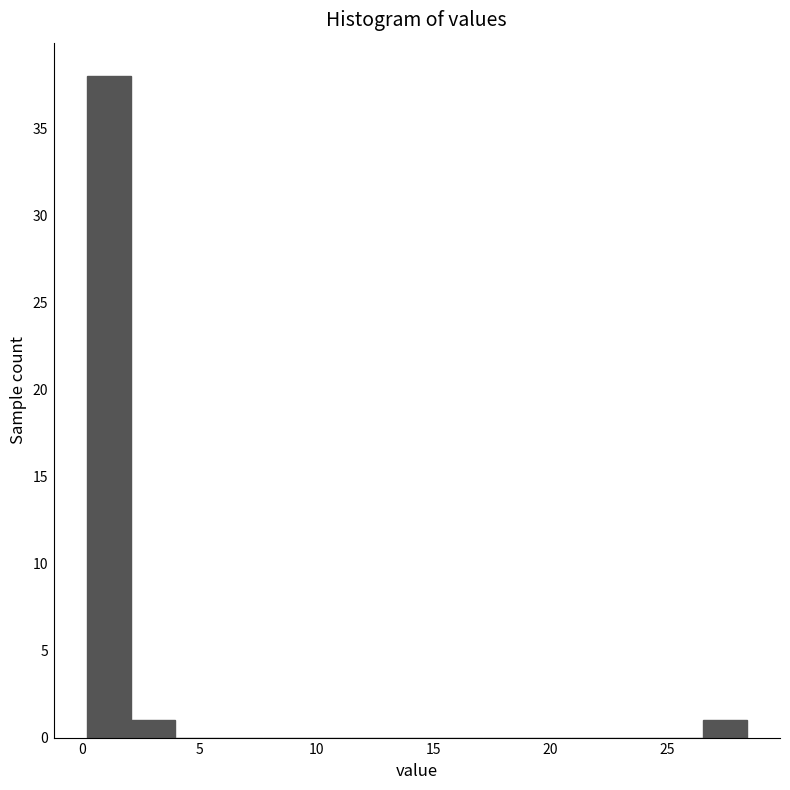

Read against the x-axis, roughly where is the centre of the tallest bar?

1.0